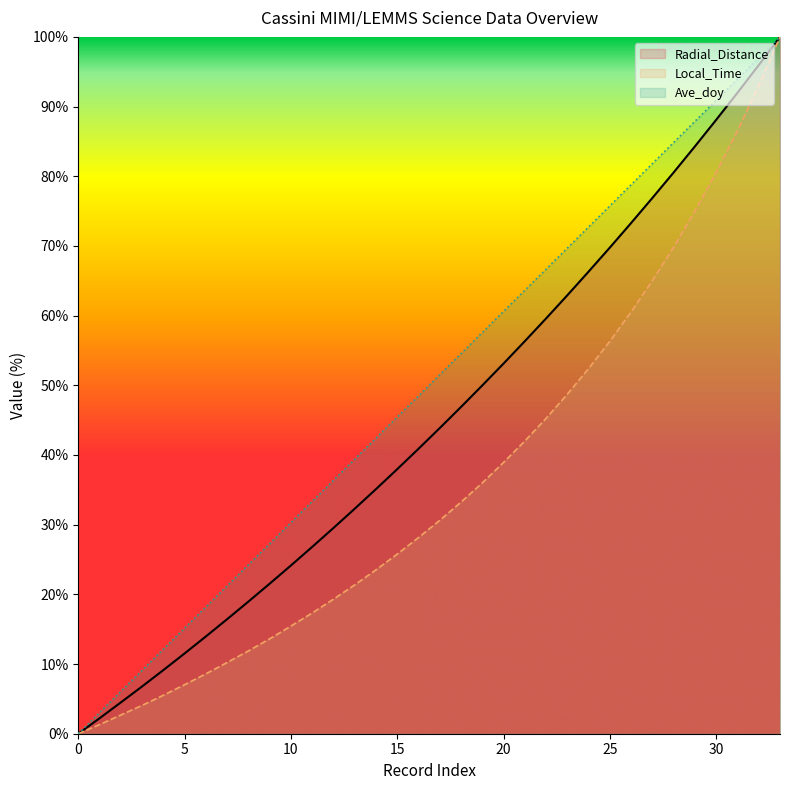

The Local_Time series shows 7.0 at 5. True or false?

True